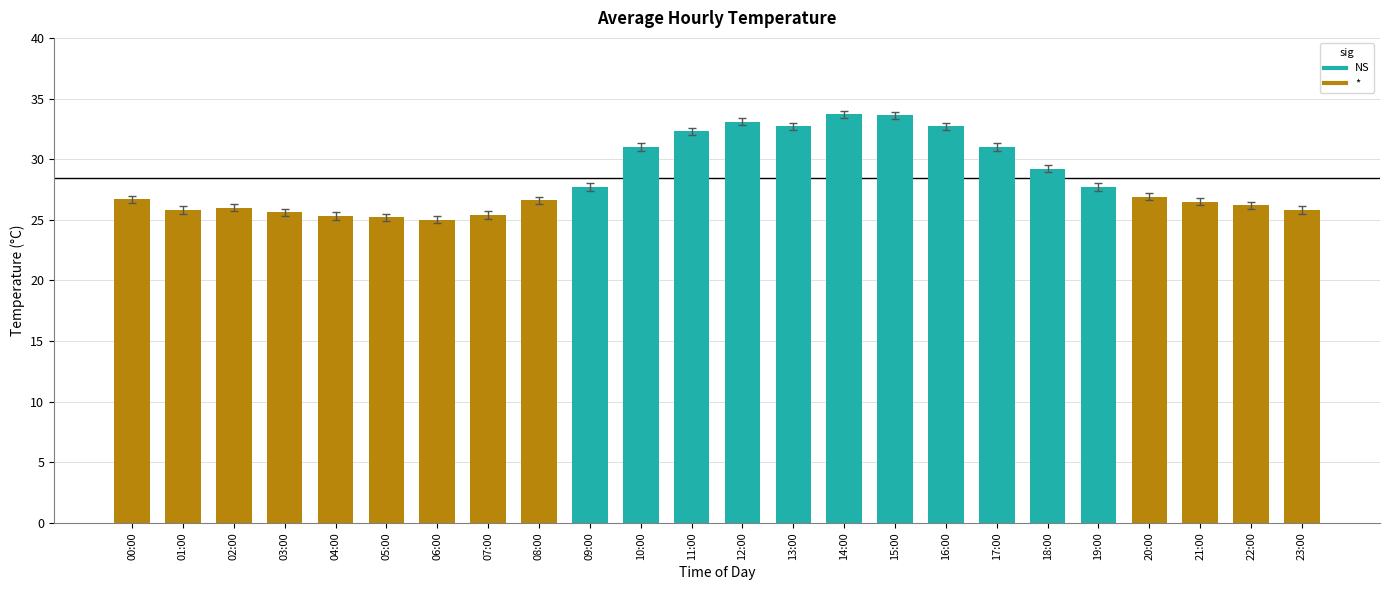

Does the chart contain stacked bars?

No